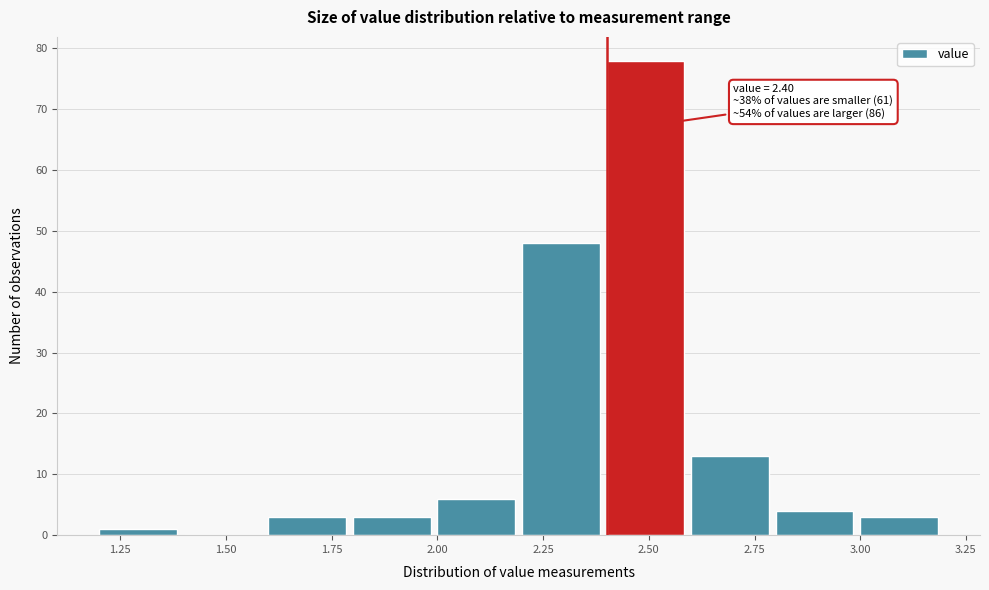

Which range on the x-axis has the tallest bar?

2.4 to 2.6